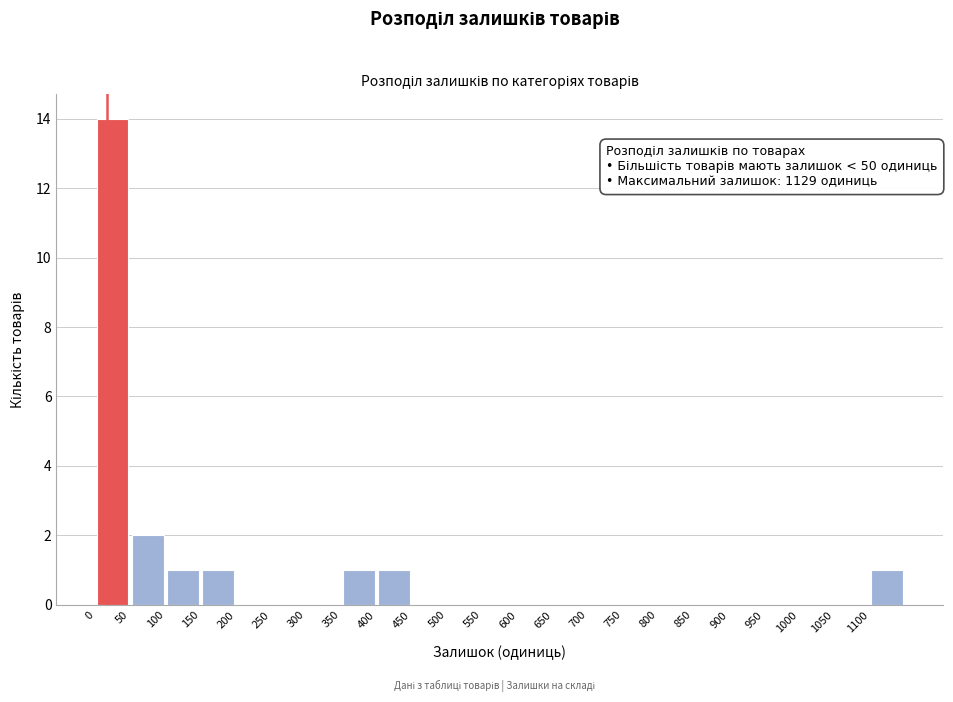

Over which range of the x-axis is the bar tallest?

0 to 50